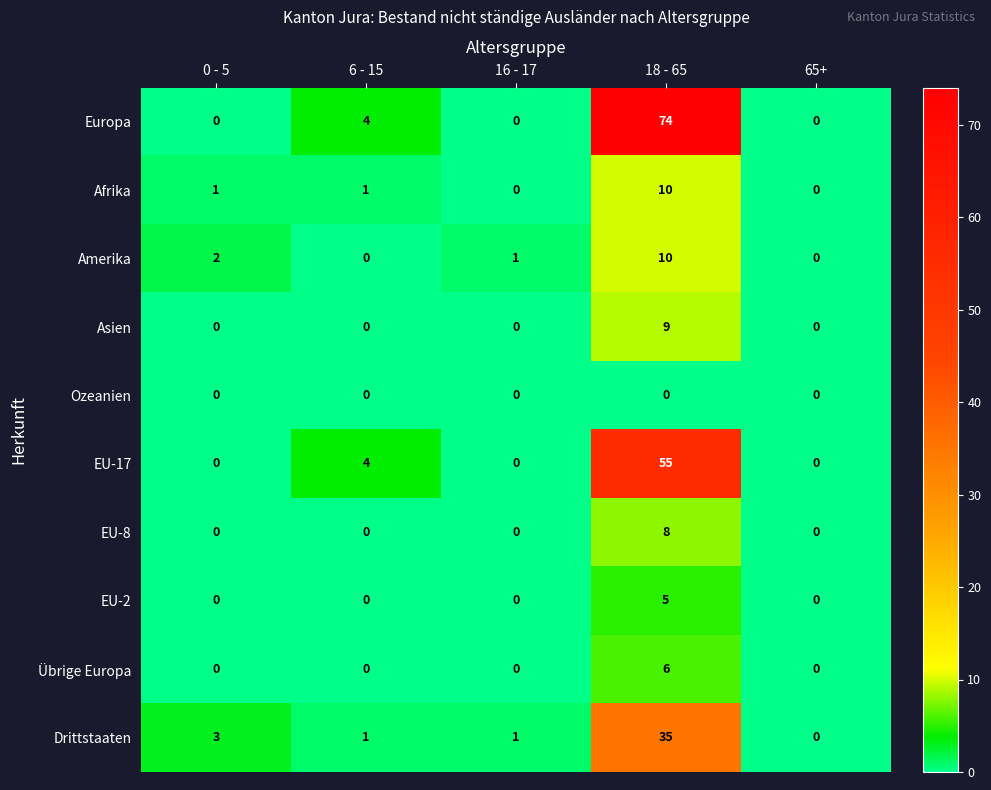

What is the difference between the highest and lowest values at 18 - 65?

74